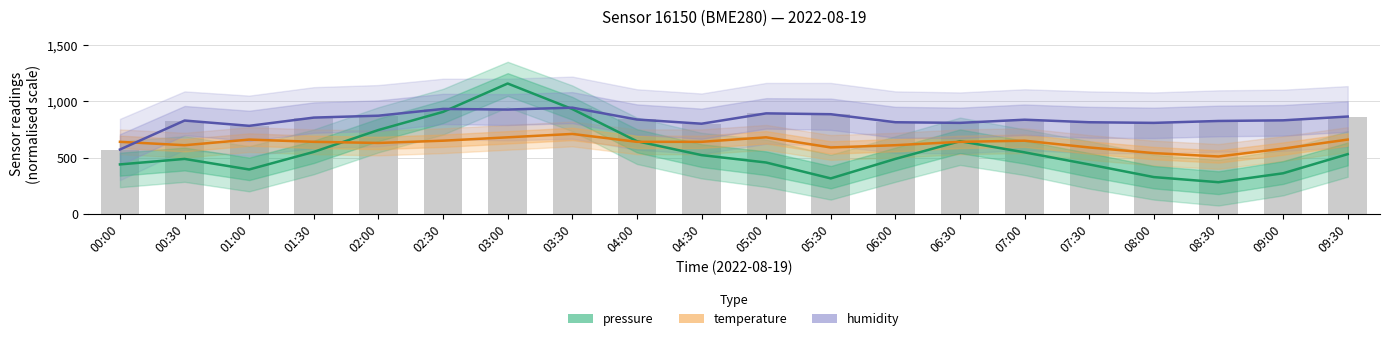

Which series has the largest range (max minus min)?

pressure